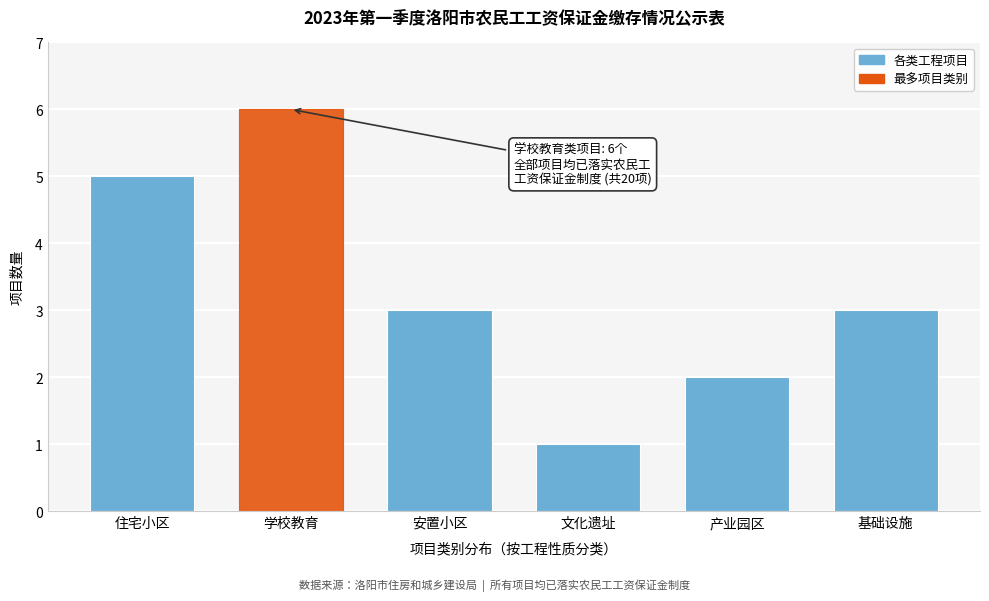

Reading left to right, extract all data points from this chart.

5	6	3	1	2	3